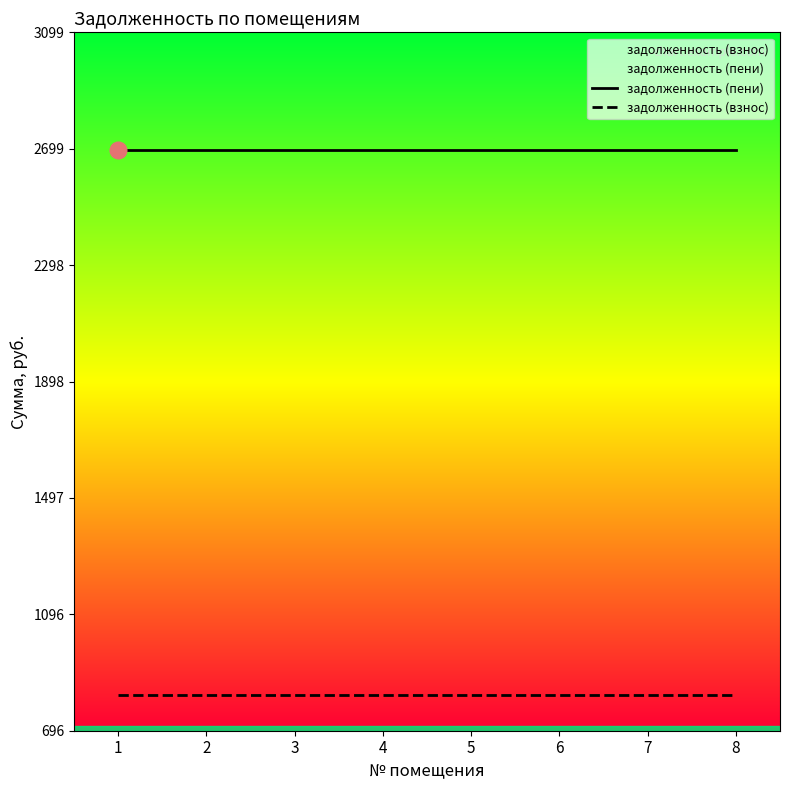

Rank the series at 5 from lowest to highest value.

задолженность (взнос), задолженность (пени)